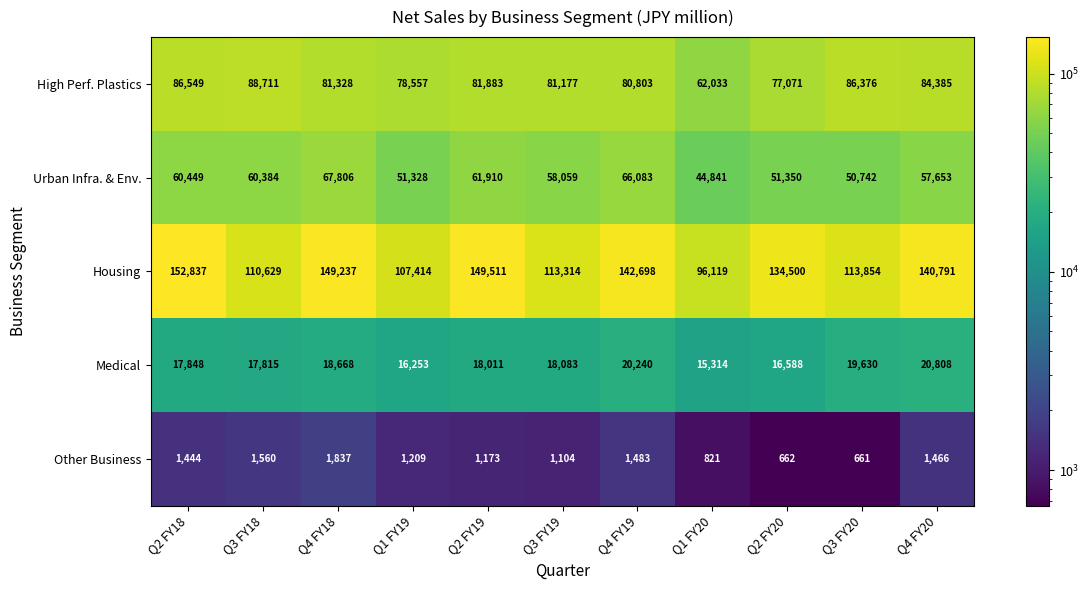

How many categories are shown in the chart?

11